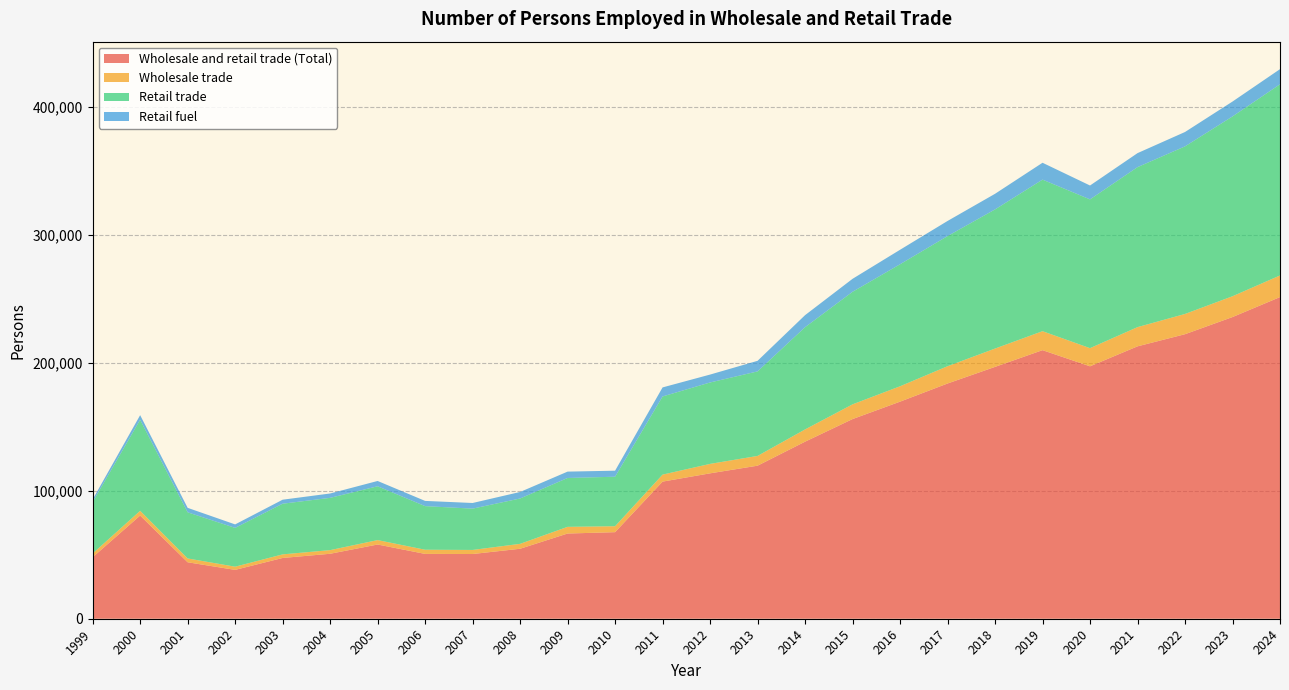

Reading left to right, what are all the values shown in this chart?

Wholesale and retail trade (Total): 48068	80673	44135	38186	47507	50784	58022	50680	50591	54696	66609	67672	107190	113662	119638	138411	156089	169699	183884	196883	209953	197335	212942	222427	235834	251447
Wholesale trade: 2943	3696	2992	2508	2808	2848	3454	3266	3186	3853	5225	4648	5477	7389	7635	9576	11509	12025	13518	14324	14832	14188	15024	15829	16267	16907
Retail trade: 40196	71150	36069	30315	39606	40862	42072	34085	32290	35449	38193	38697	61093	63637	66075	79913	87983	95376	101727	108763	118482	116298	125065	131006	140569	149467
Retail fuel: 2041	3619	3496	2728	3127	3409	4145	4074	4409	5092	4979	4714	7064	6179	8269	9409	10135	11324	11814	12211	13182	10849	10948	11232	11631	11809